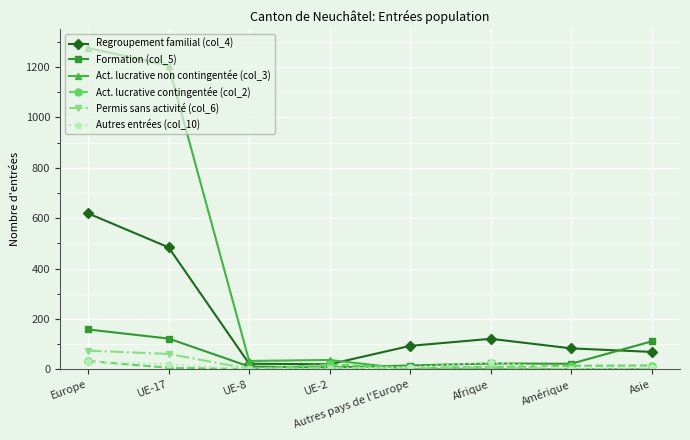

What is the maximum value shown in the chart?

1276